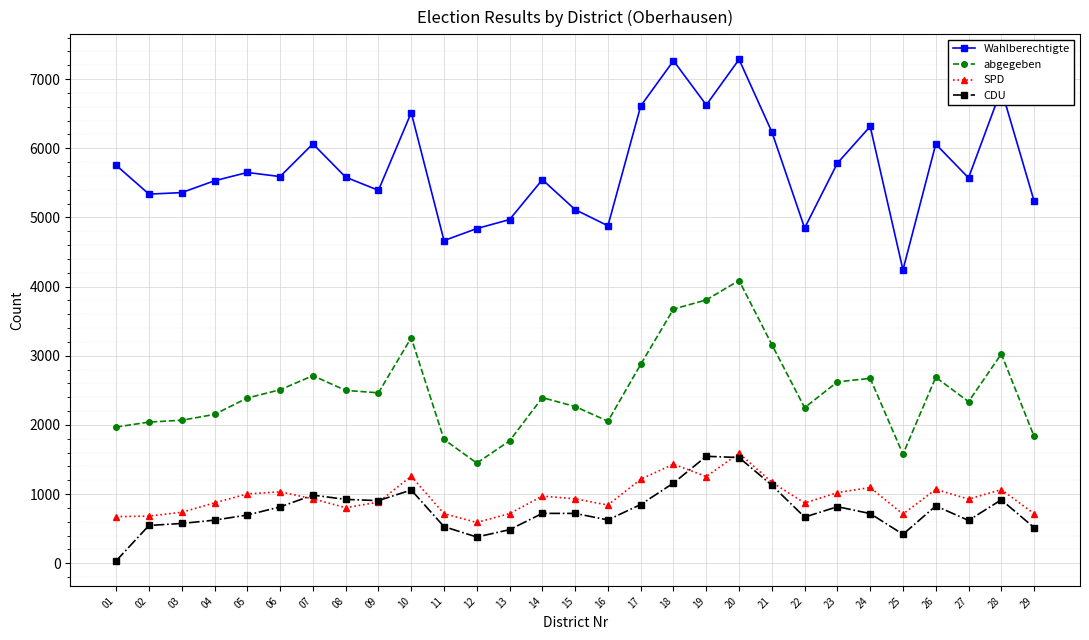

What value does the Wahlberechtigte series have at 04, to the nearest 50?

5550